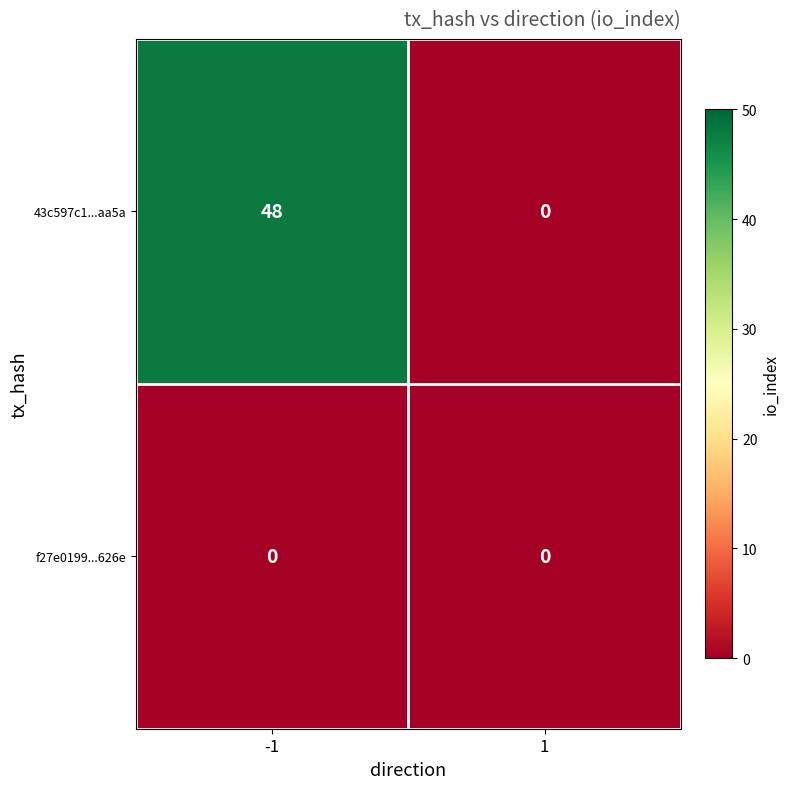

What is the difference between the maximum and minimum values in the 43c597c1...aa5a series?

48